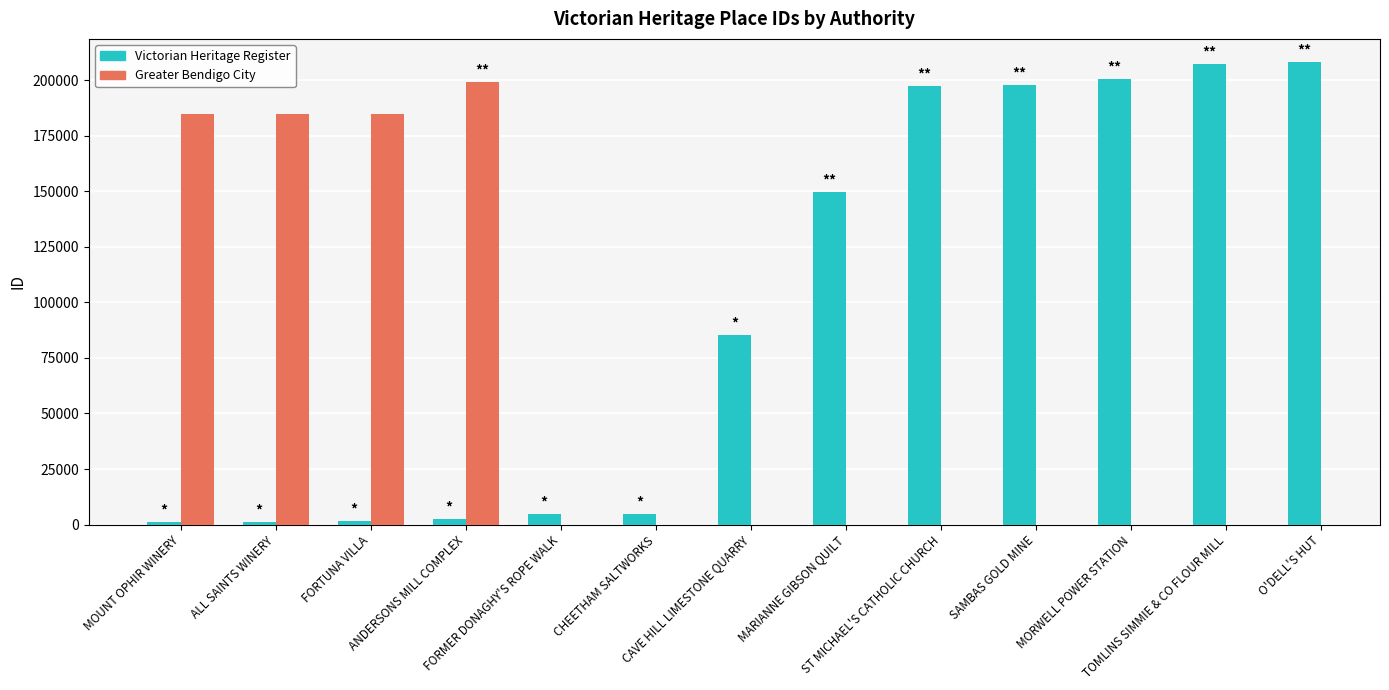

What is the average value of the Victorian Heritage Register series?

97132.4